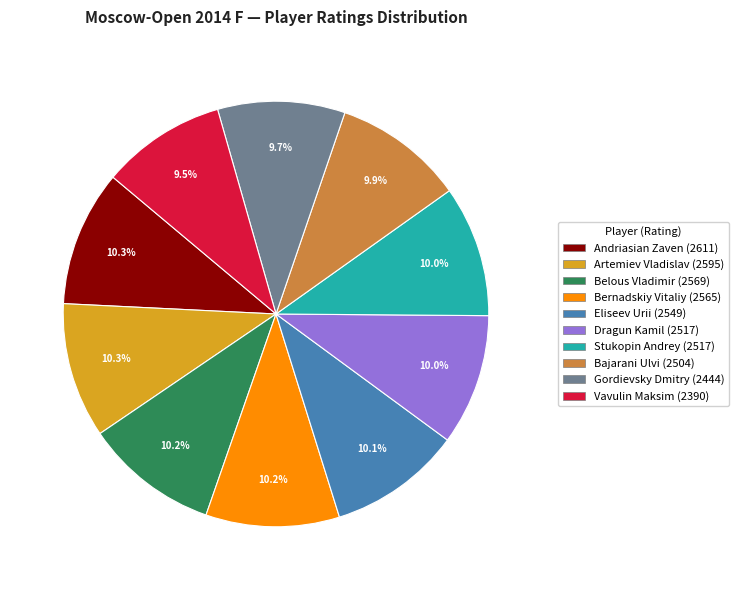

To the nearest percent, what is the average slice percentage?

10%